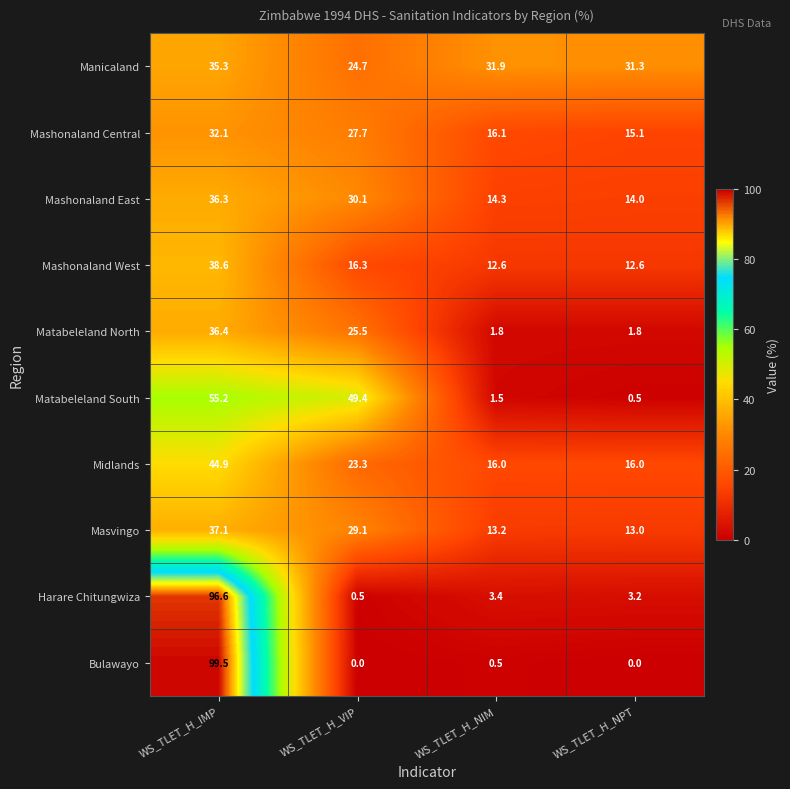

Which series has the widest spread of values?

Bulawayo